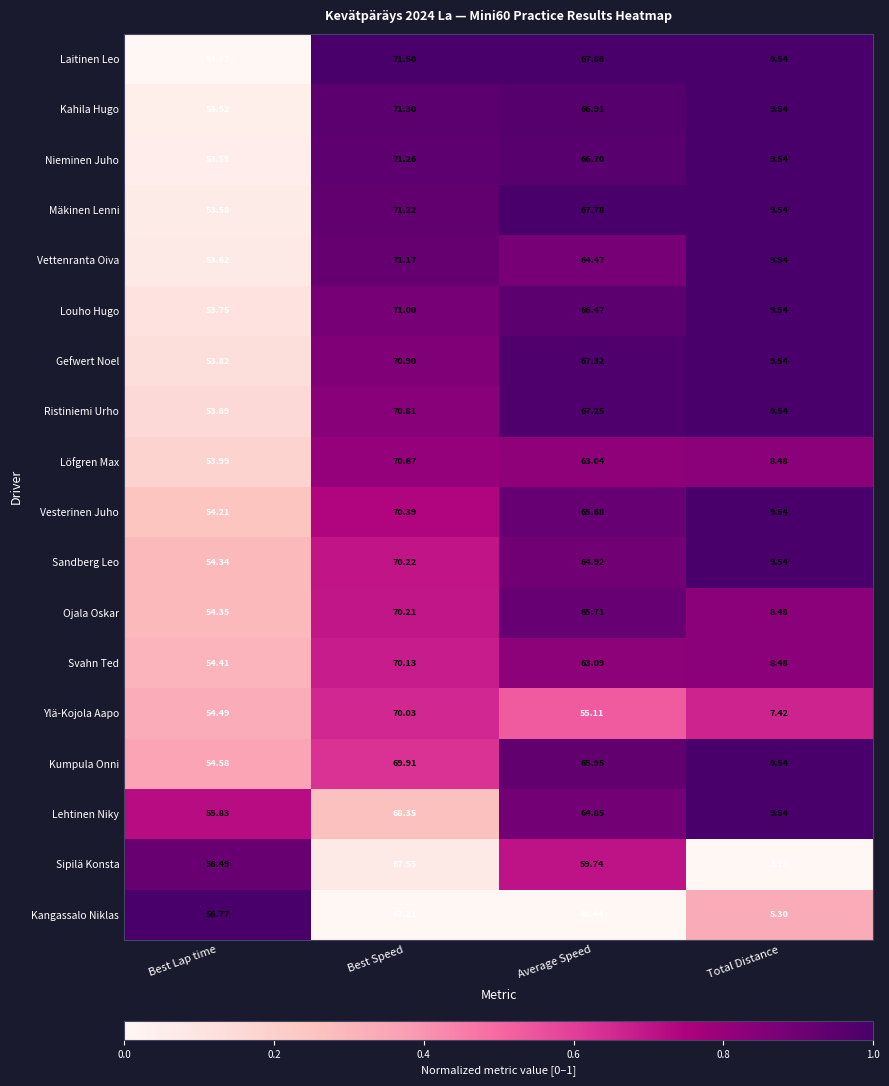

At which label does Kumpula Onni reach its minimum?

Total Distance